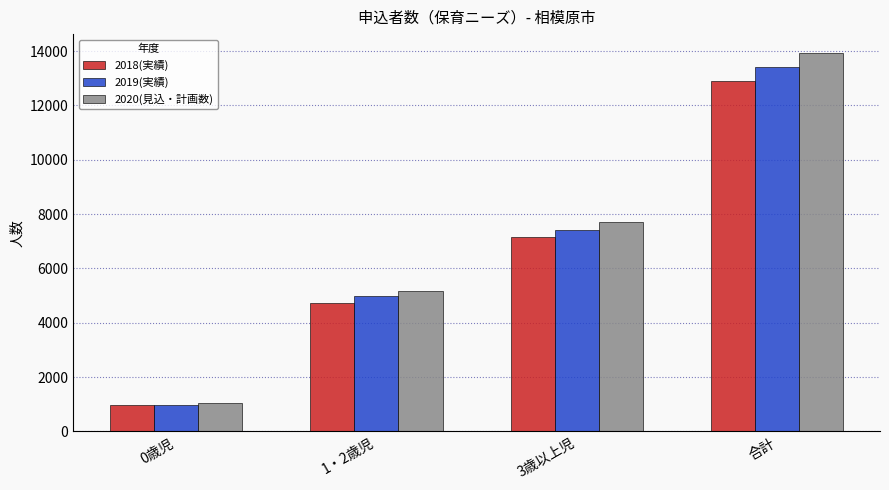

What is the total value across all series at 0歳児?

2997